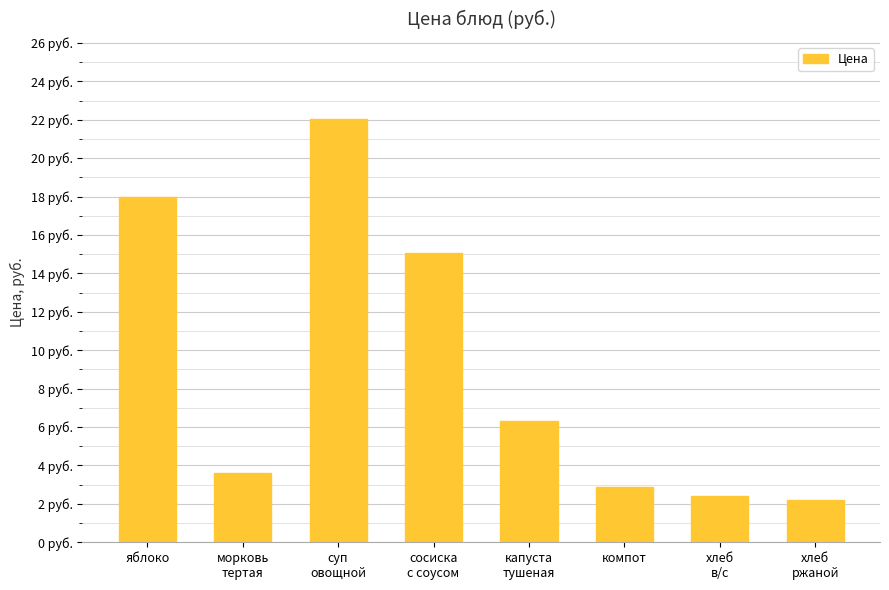

Rank the categories by value from lowest to highest.

хлеб
ржаной, хлеб
в/с, компот, морковь
тертая, капуста
тушеная, сосиска
с соусом, яблоко, суп
овощной